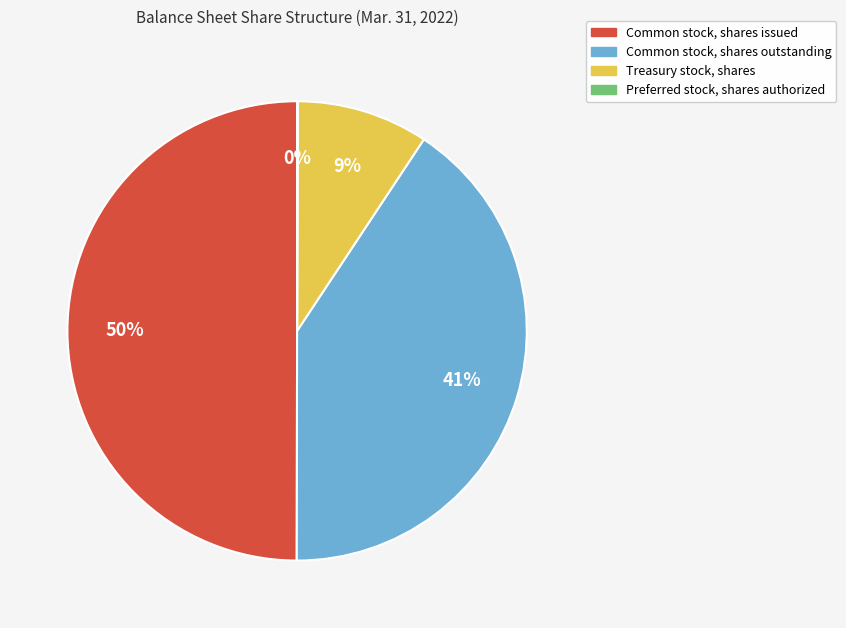

Between Common stock, shares outstanding and Common stock, shares issued, which is larger?

Common stock, shares issued